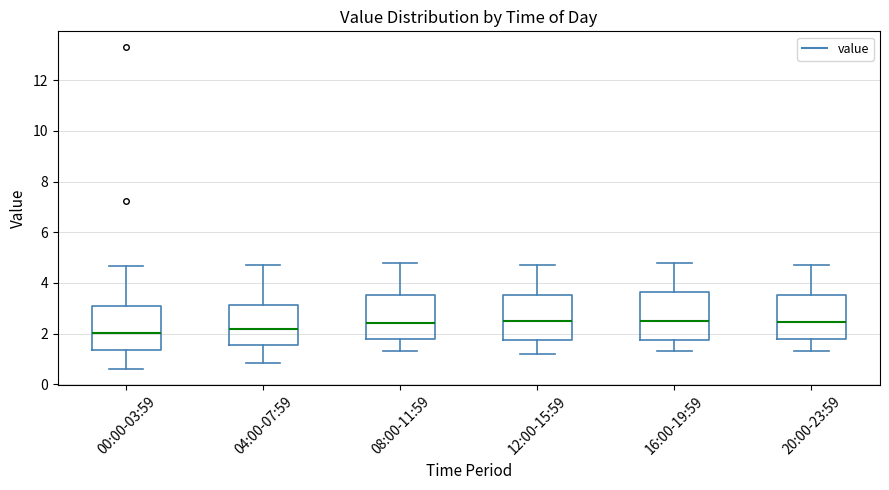

Reading left to right, read every box against the y-axis: the position of its median line, the range the box covers, and the ends of its whiskers. The values are not printed on the chart, so give them approximately, as read against the axis.

00:00-03:59: median 2.0, box 1.4 to 3.0, whiskers 0.6 to 4.6
04:00-07:59: median 2.2, box 1.6 to 3.2, whiskers 0.8 to 4.8
08:00-11:59: median 2.4, box 1.8 to 3.6, whiskers 1.4 to 4.8
12:00-15:59: median 2.6, box 1.8 to 3.6, whiskers 1.2 to 4.8
16:00-19:59: median 2.6, box 1.8 to 3.6, whiskers 1.4 to 4.8
20:00-23:59: median 2.4, box 1.8 to 3.6, whiskers 1.4 to 4.8